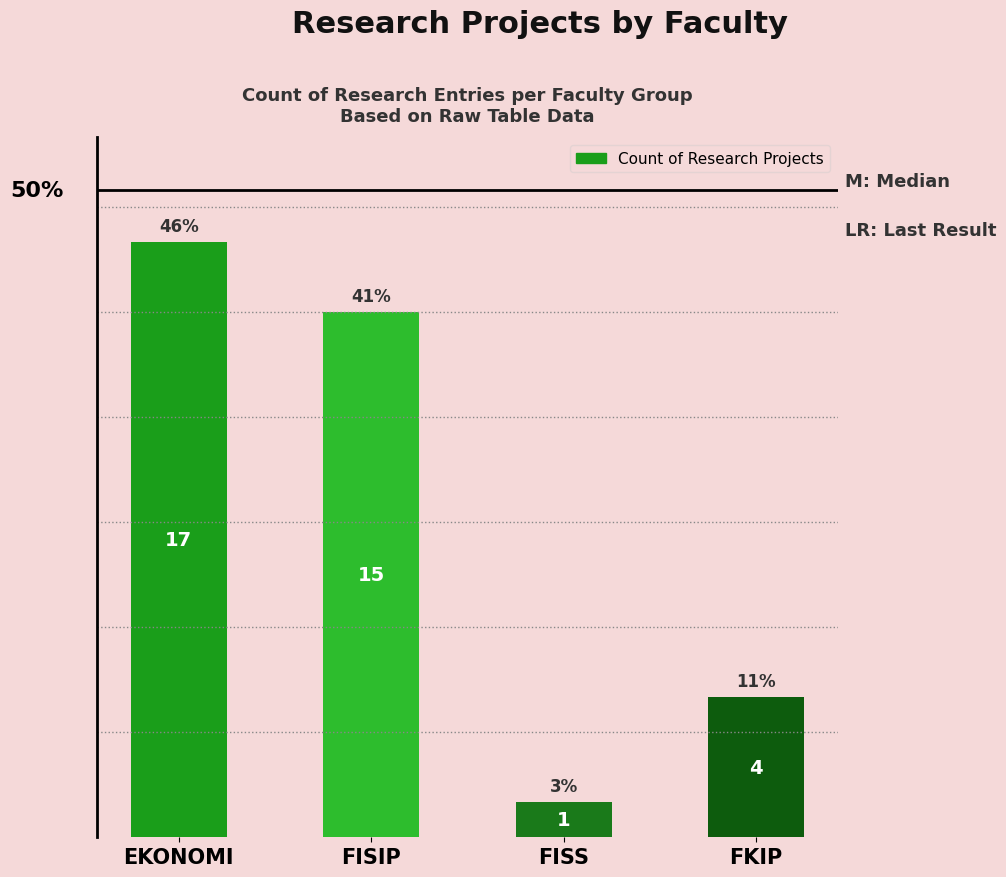

How many bars are there in total?

4